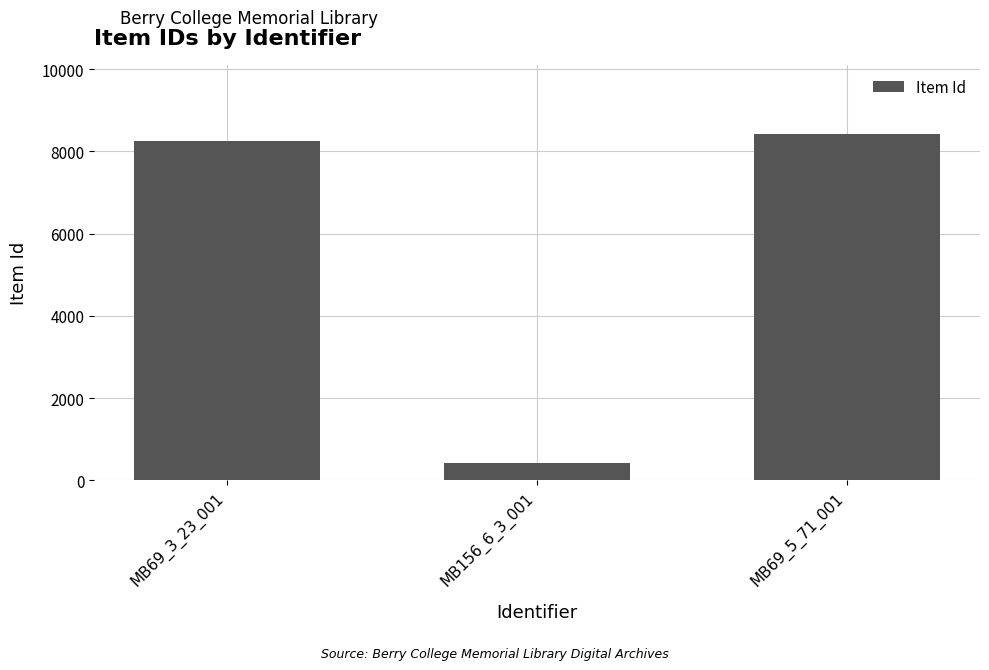

What is the change in value from MB69_3_23_001 to MB156_6_3_001?

-7835